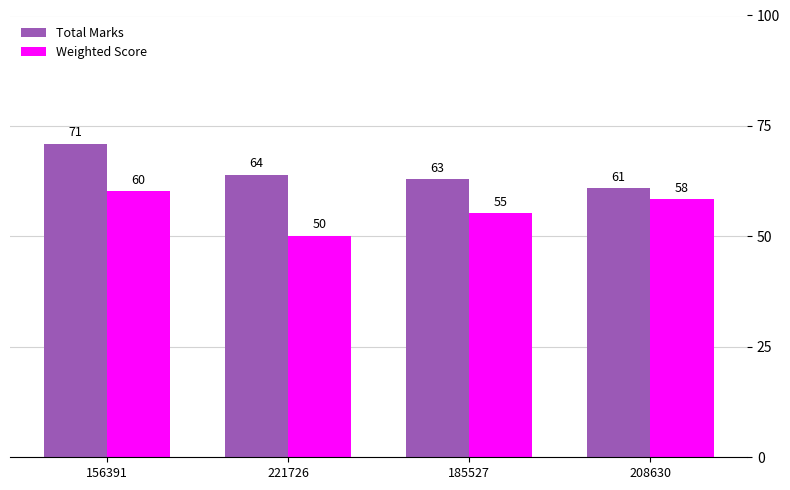

What is the spread (max minus min) of values at 221726?

13.8